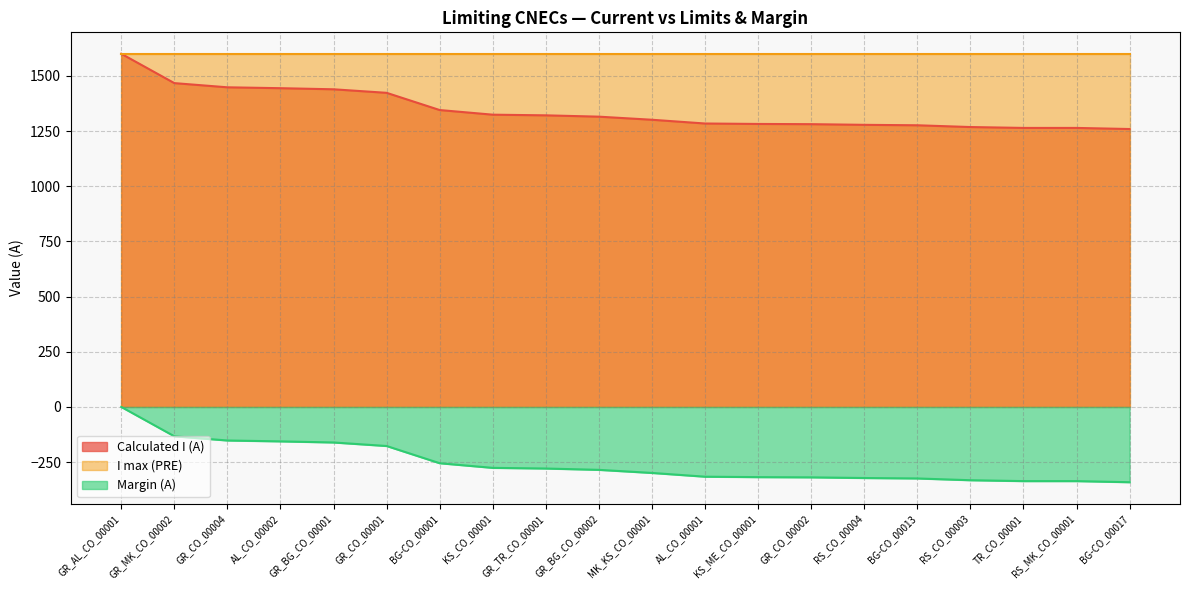

What are all the series names shown in the legend?

Calculated I (A), I max (PRE), Margin (A)